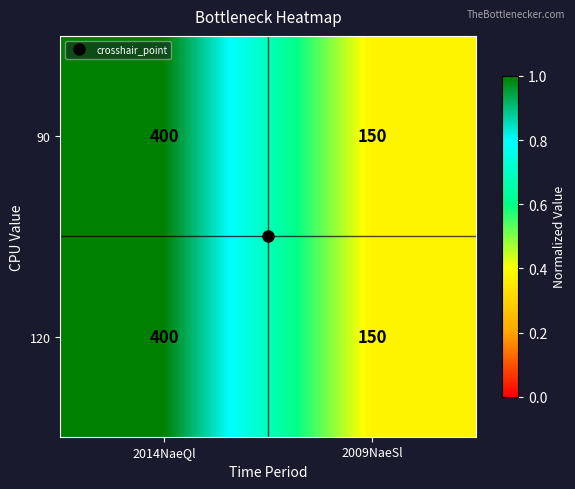

List the labels in order of 90 value, smallest first.

2009NaeSl, 2014NaeQl